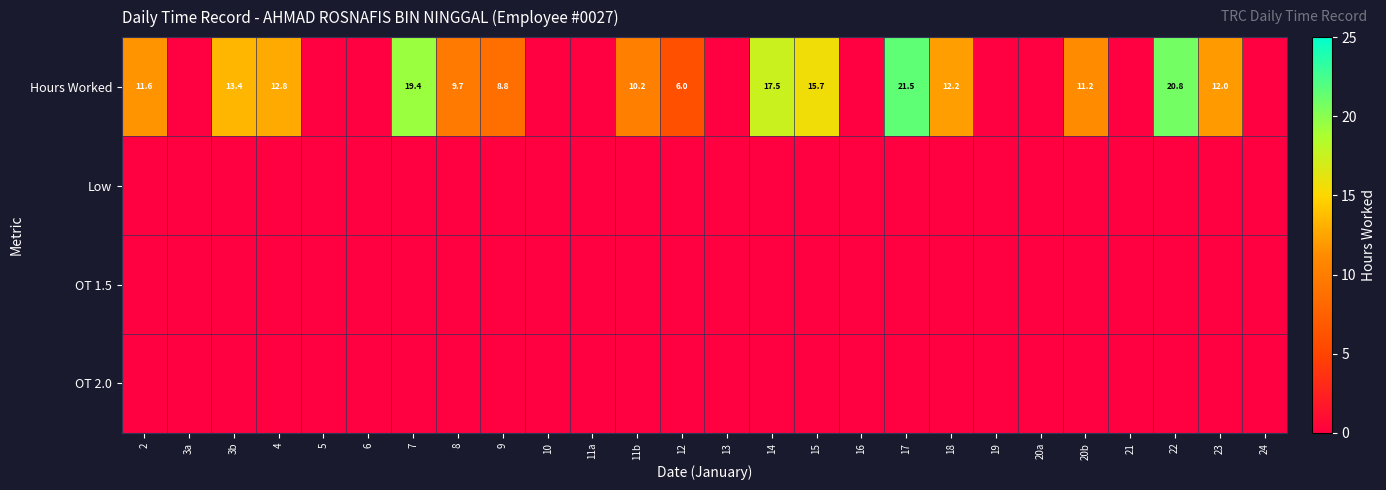

True or false: Hours Worked has a value of 33.2 at 17.

False